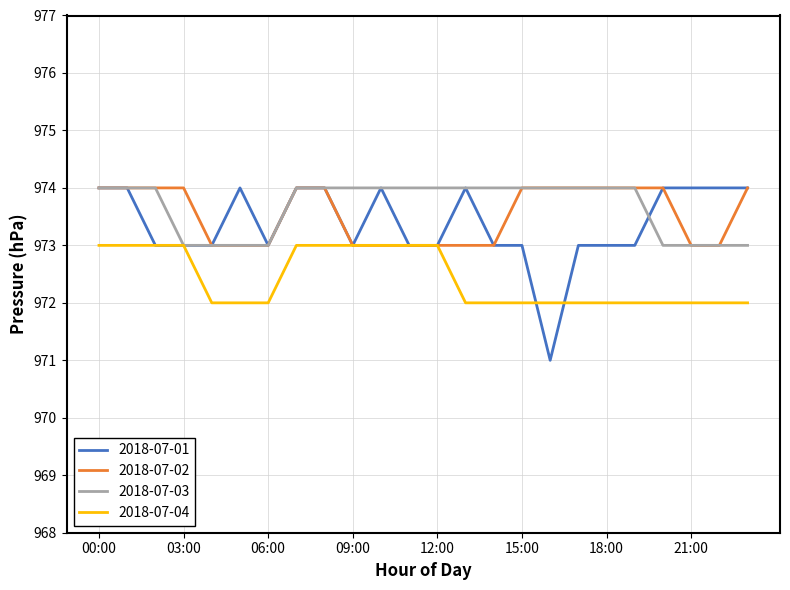

Count the 2018-07-03 values in the range 973 to 974.

24